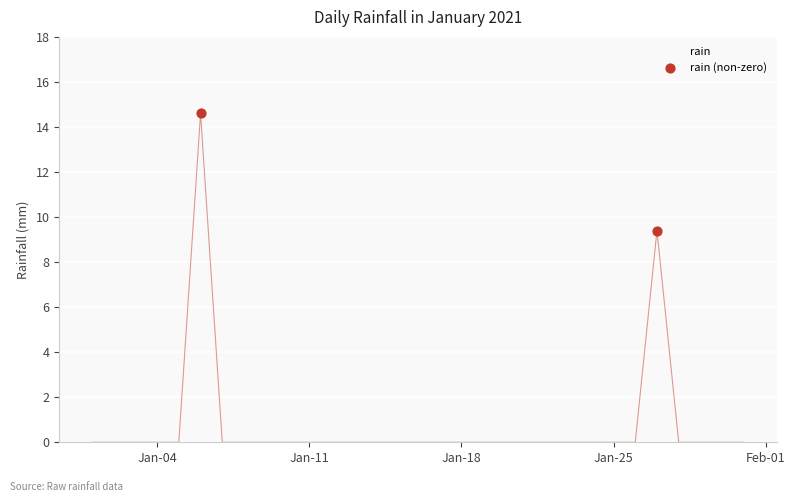

What is the maximum value shown in the chart?

14.6